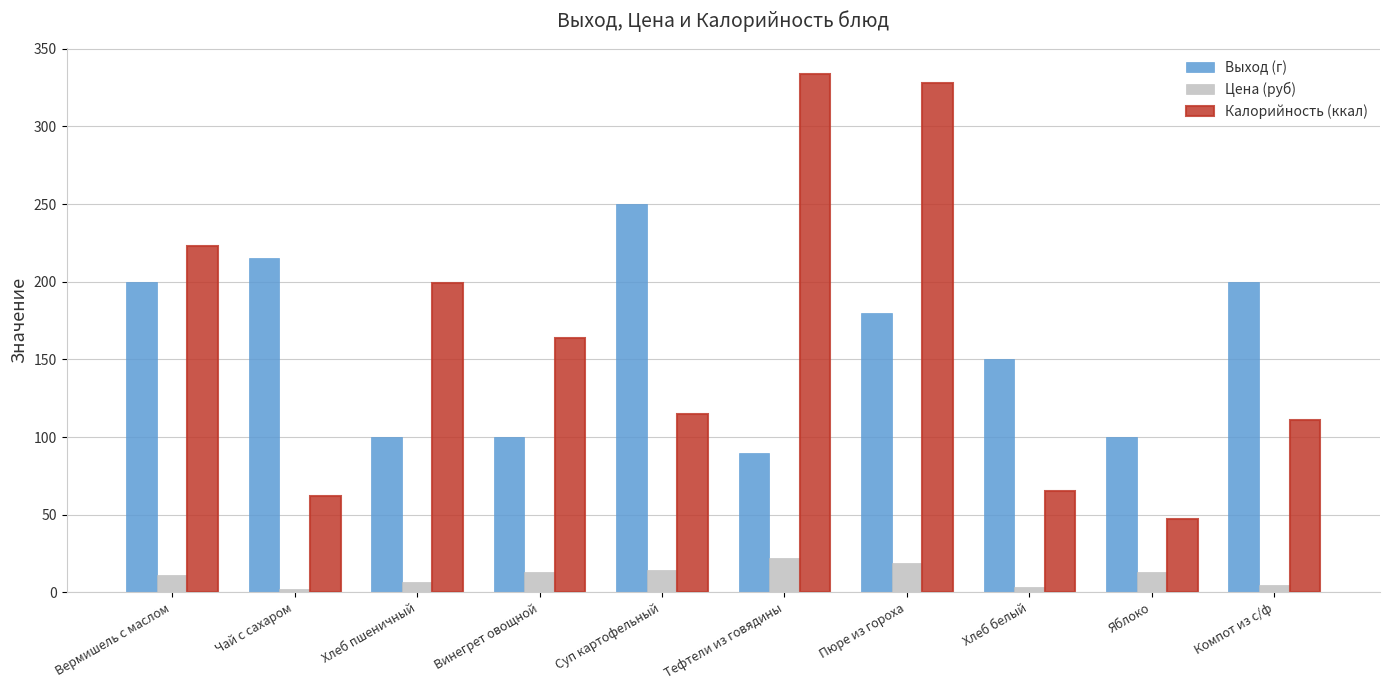

True or false: Калорийность (ккал) has a value of 270.6 at Хлеб пшеничный.

False